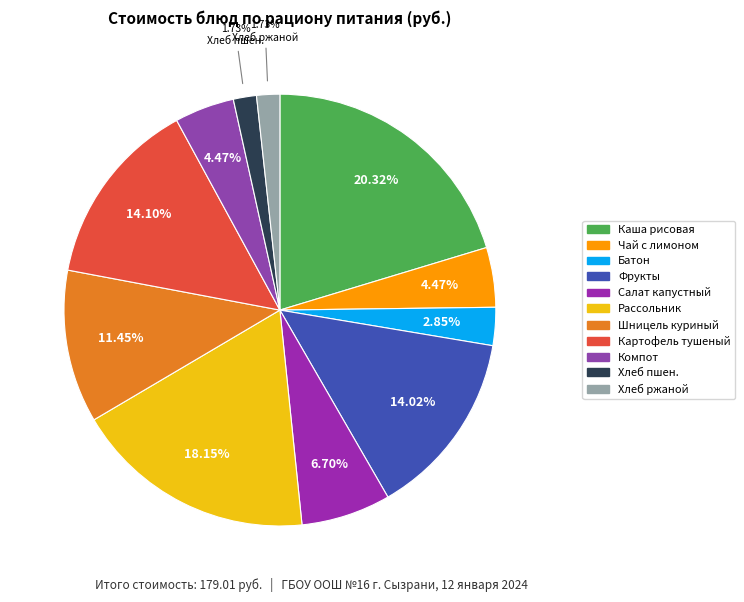

Rank the categories by value from lowest to highest.

Хлеб пшеничный, Хлеб ржаной, Батон, Чай с лимоном, Компот из сухофруктов, Салат из белокочанной капусты, Стейк(шницель) из курицы с соусом, Фрукты, Картофель и овощи тушеные, Рассольник ленинградский со сметаной, Каша рисовая молочная жидкая с маслом